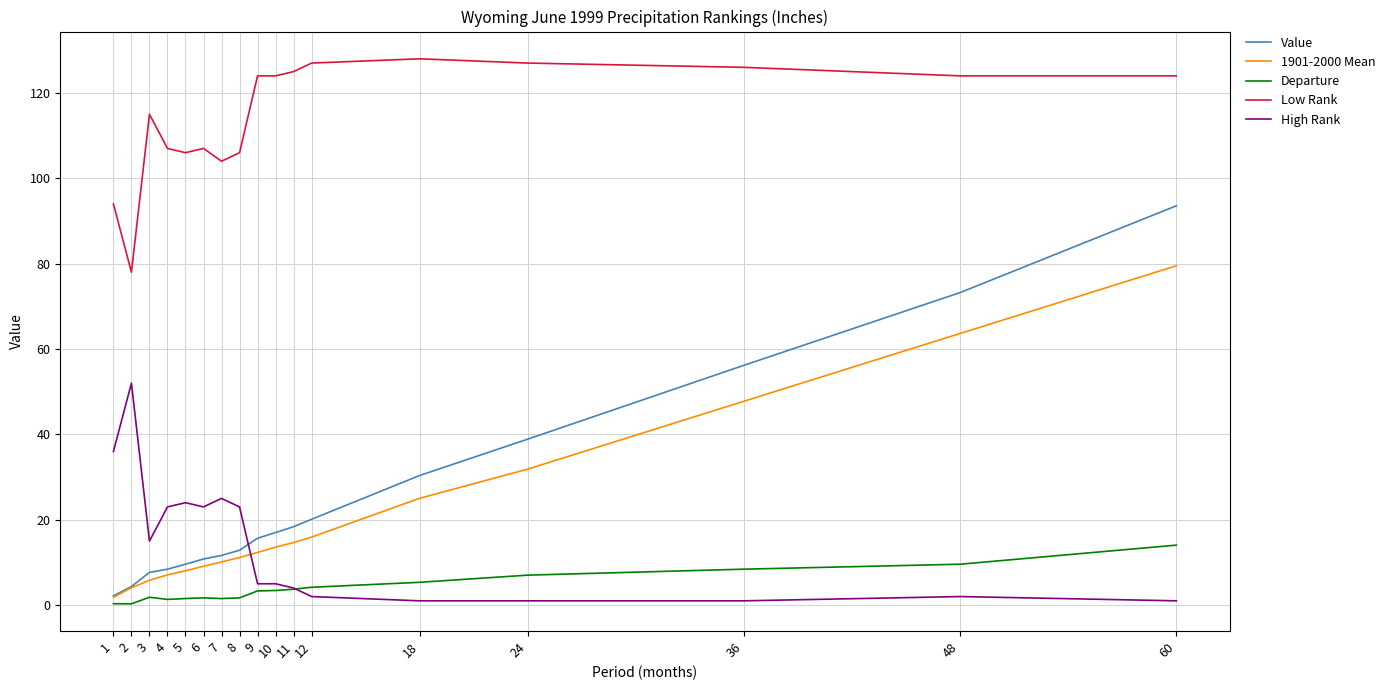

True or false: Value has a value of 3.1 at 7.

False